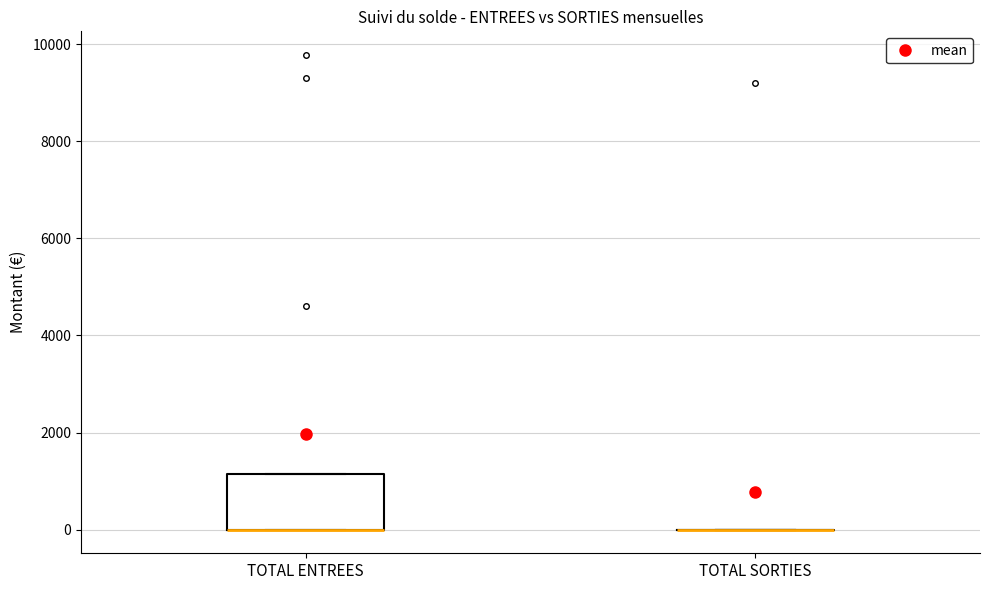

Comparing the boxes themselves (not the whiskers), which one is the tallest?

TOTAL ENTREES